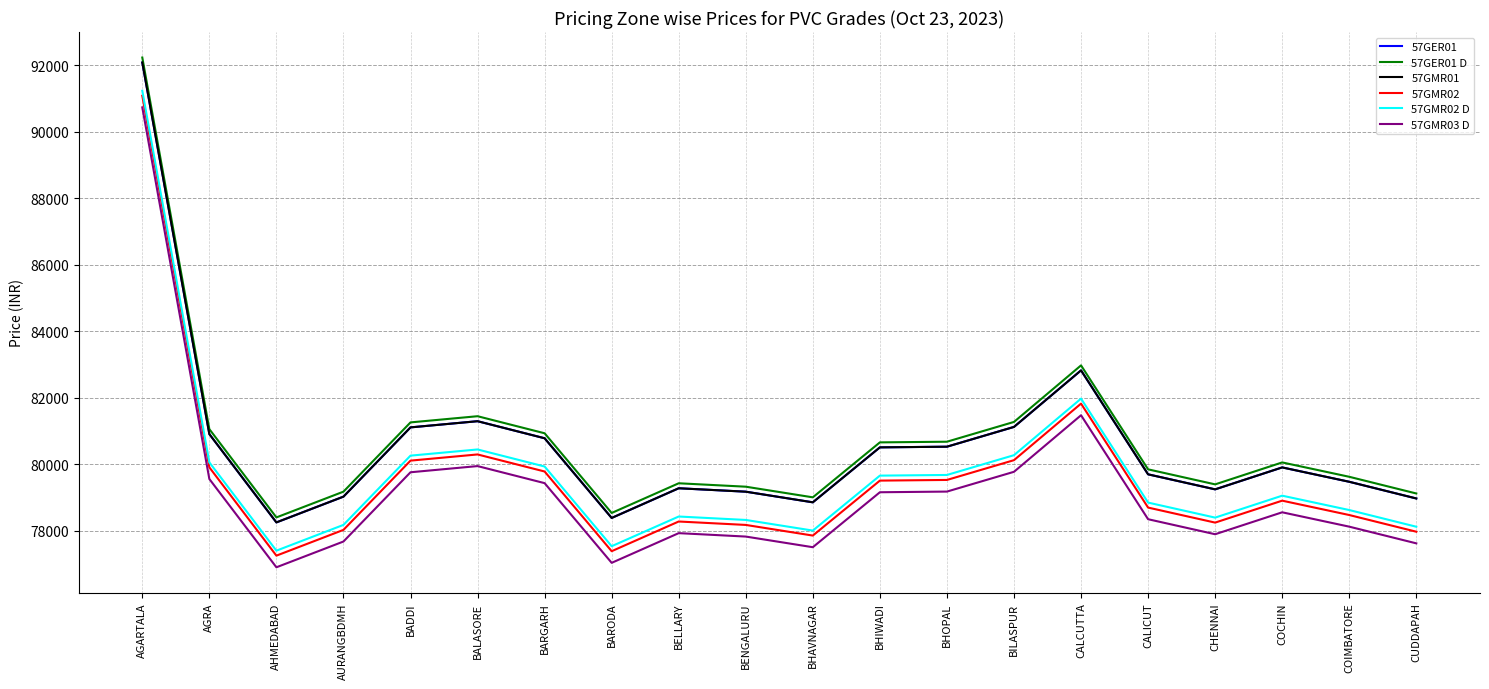

Which series changed the most between BELLARY and CUDDAPAH?

57GER01